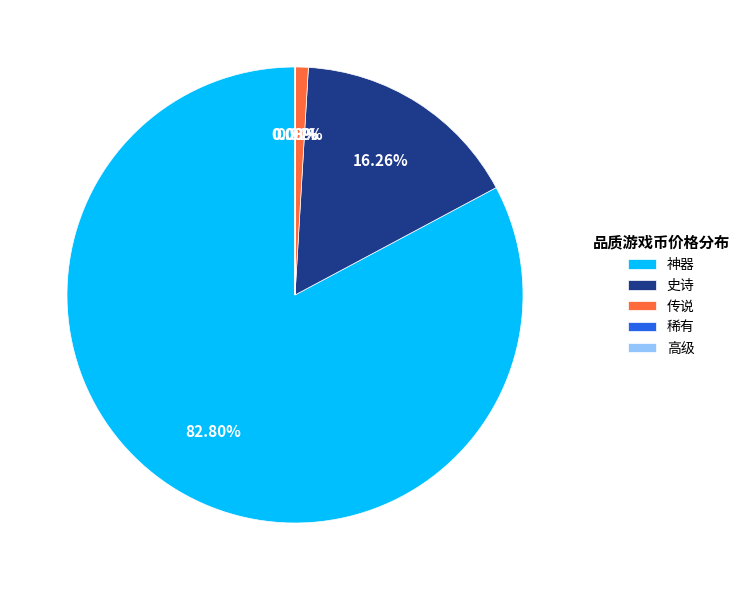

How much of the chart is everything except 史诗?

83.7%